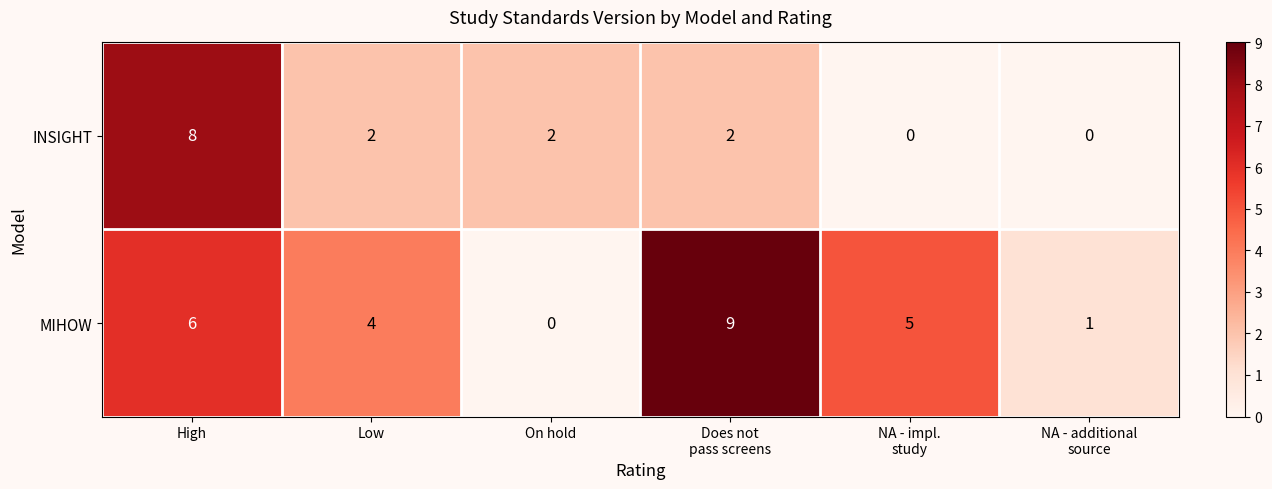

Reading left to right, transcribe all the data shown in this chart.

INSIGHT: 8	2	2	2	0	0
MIHOW: 6	4	0	9	5	1